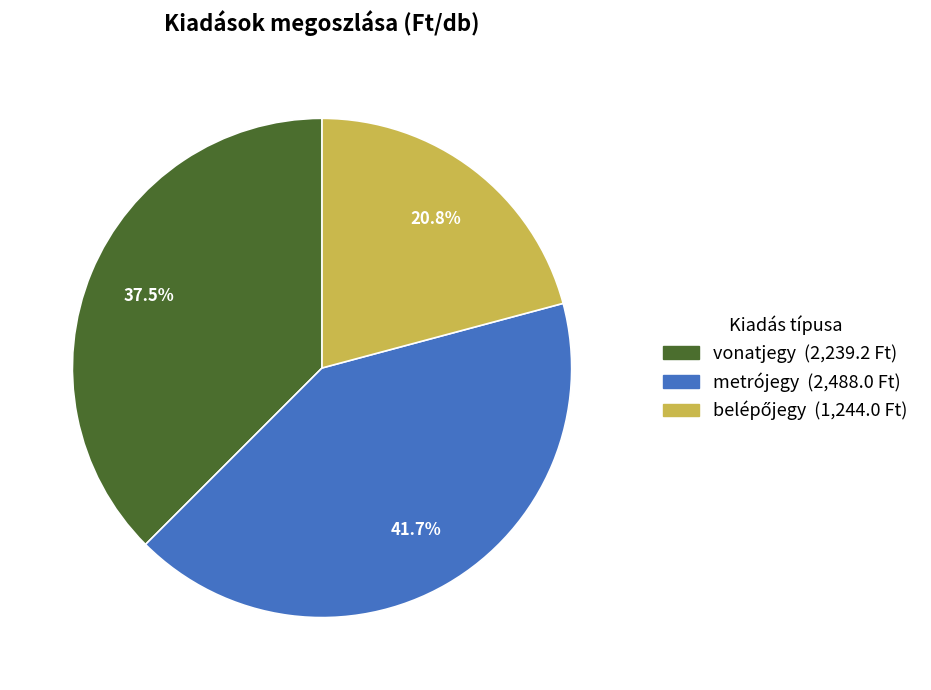

True or false: metrójegy accounts for 42% of the total.

True